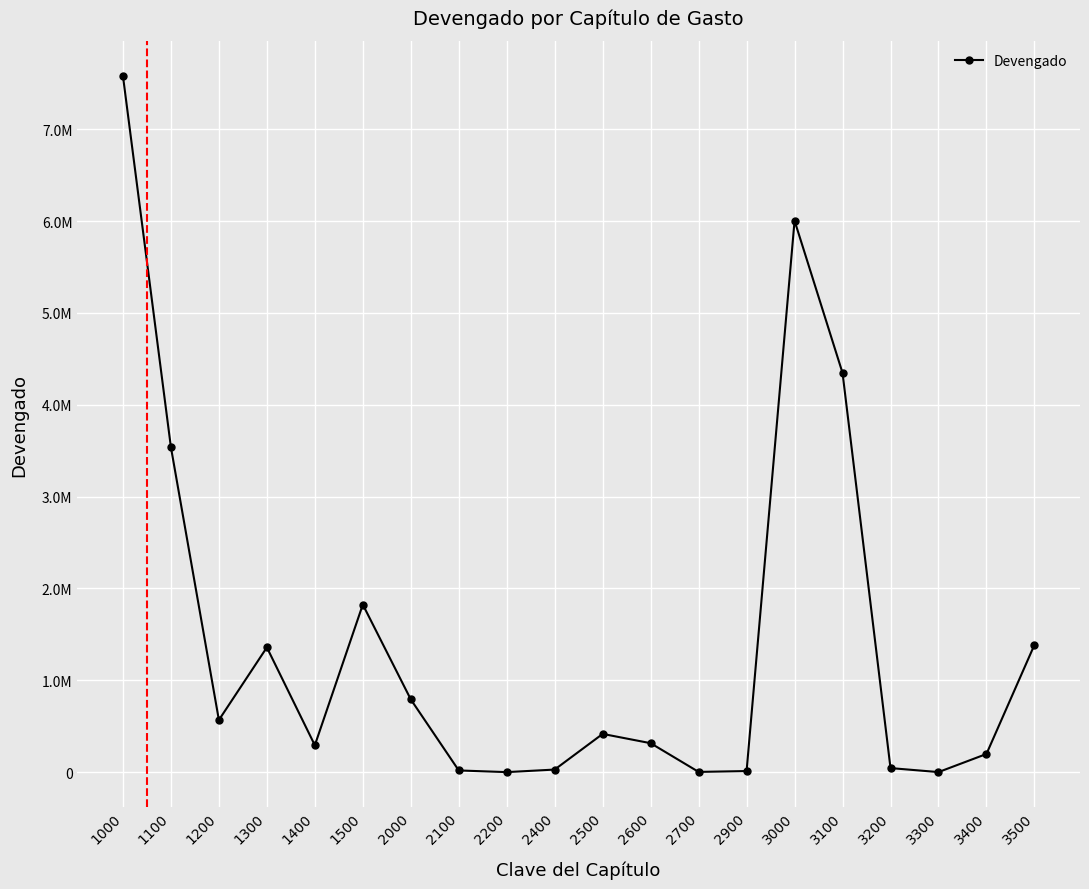

What is the minimum value shown in the chart?

170.7